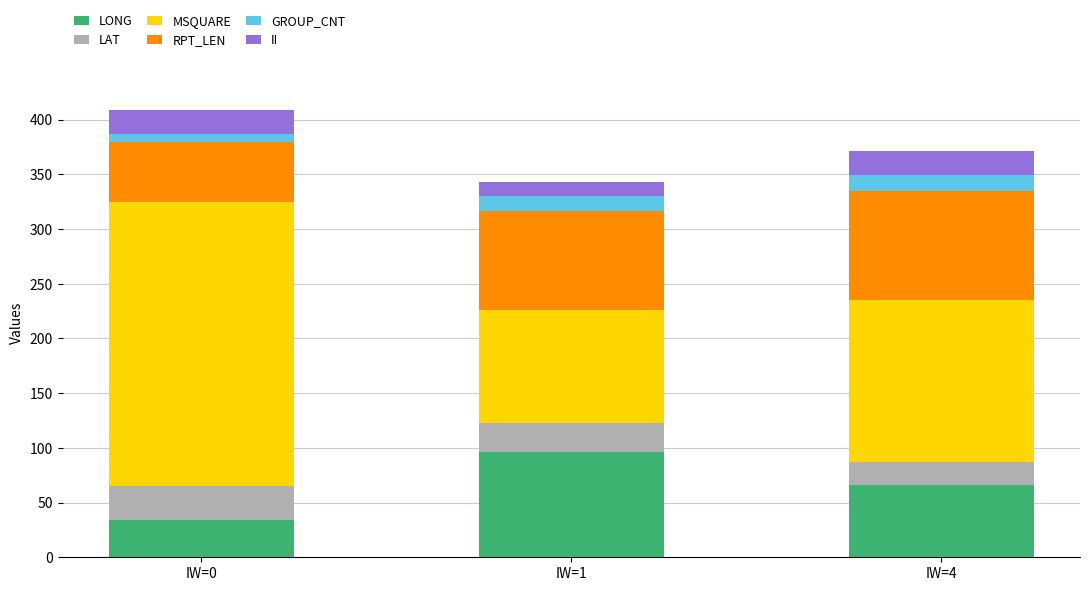

Which category has the lowest value in the LONG series?

IW=0